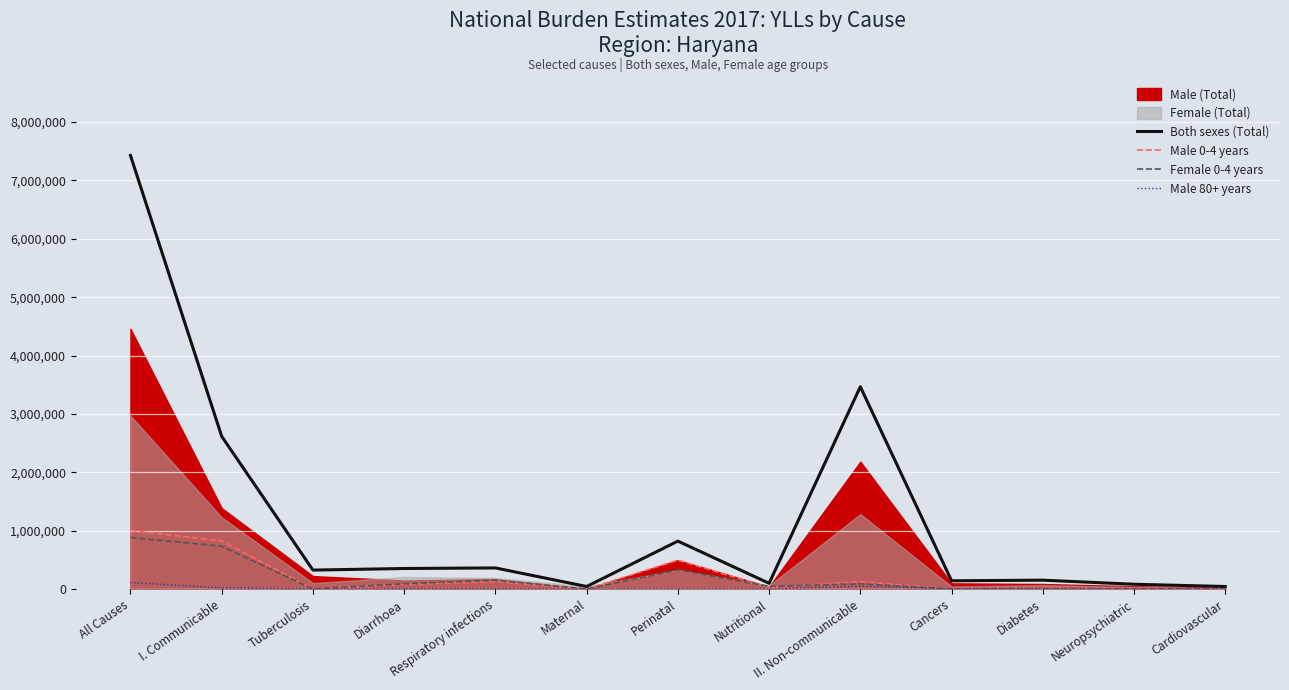

What is the approximate value of Male 80+ years at Cancers?

2156.9